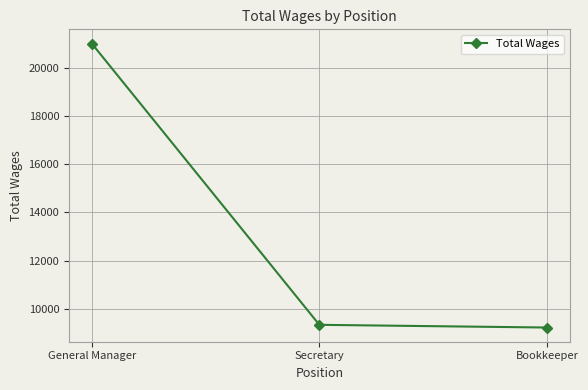

Approximately how many times larger is the value at Bookkeeper compared to Secretary?

1.0